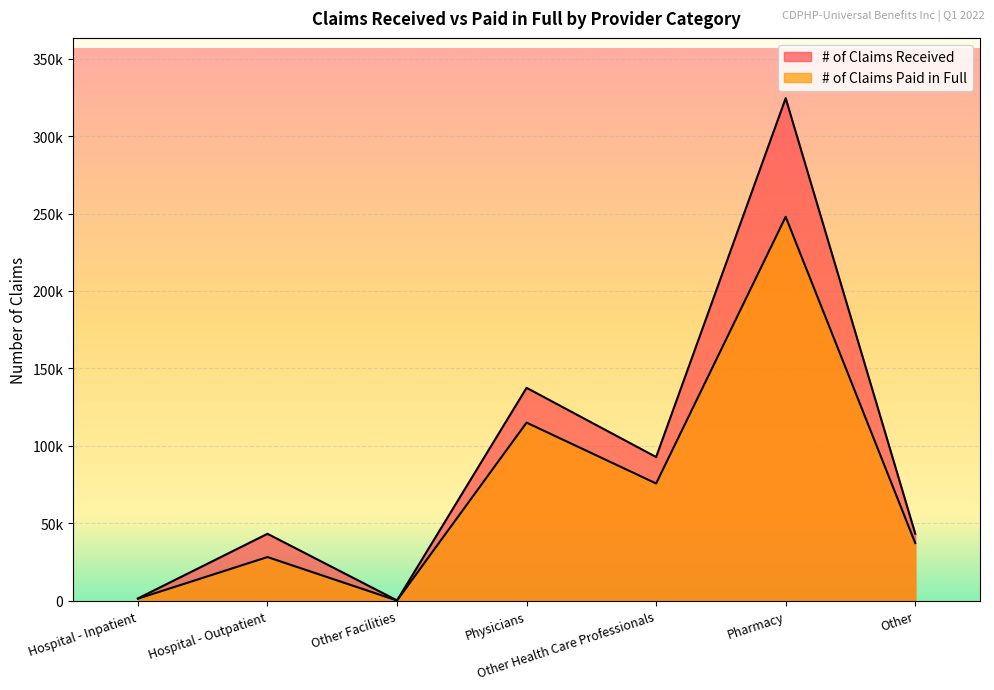

Reading left to right, list all the values displayed in this chart.

# of Claims Received: Hospital - Inpatient=1500	Hospital - Outpatient=43220	Other Facilities=216	Physicians=137475	Other Health Care Professionals=92787	Pharmacy=324472	Other=43313
# of Claims Paid in Full: Hospital - Inpatient=1339	Hospital - Outpatient=28200	Other Facilities=145	Physicians=115013	Other Health Care Professionals=75723	Pharmacy=247919	Other=37277